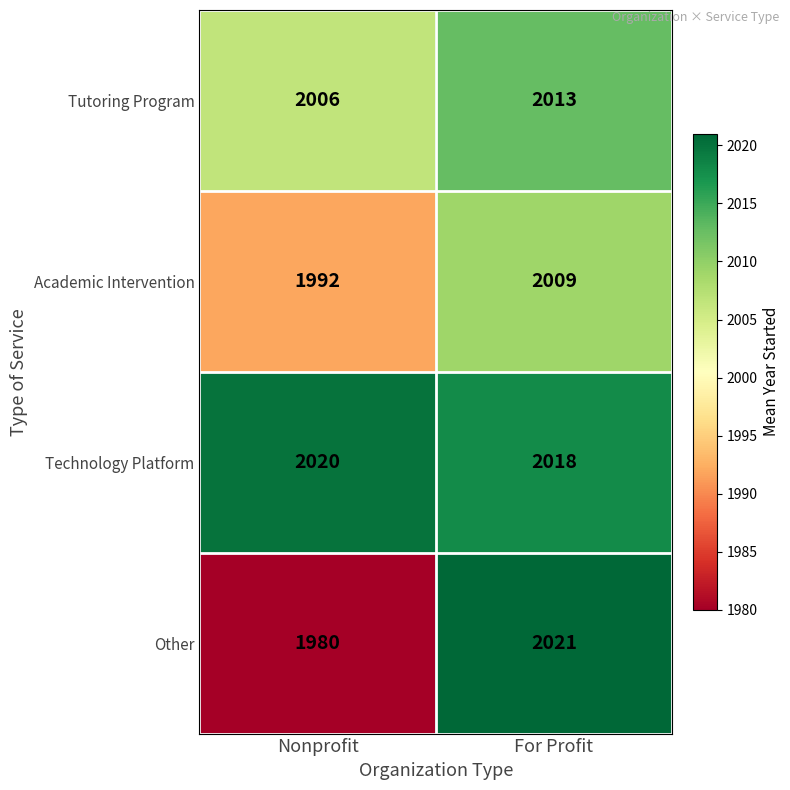

Rank the series by their maximum value, from highest to lowest.

Other, Technology Platform, Tutoring Program, Academic Intervention